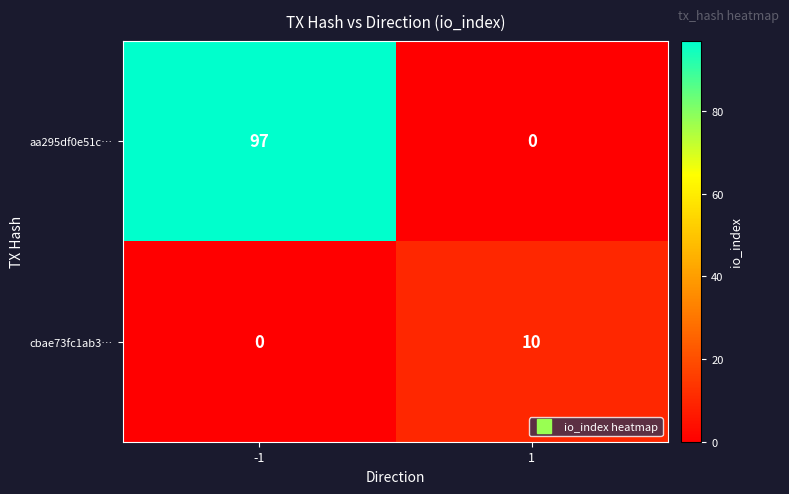

What is the maximum value shown in the chart?

97